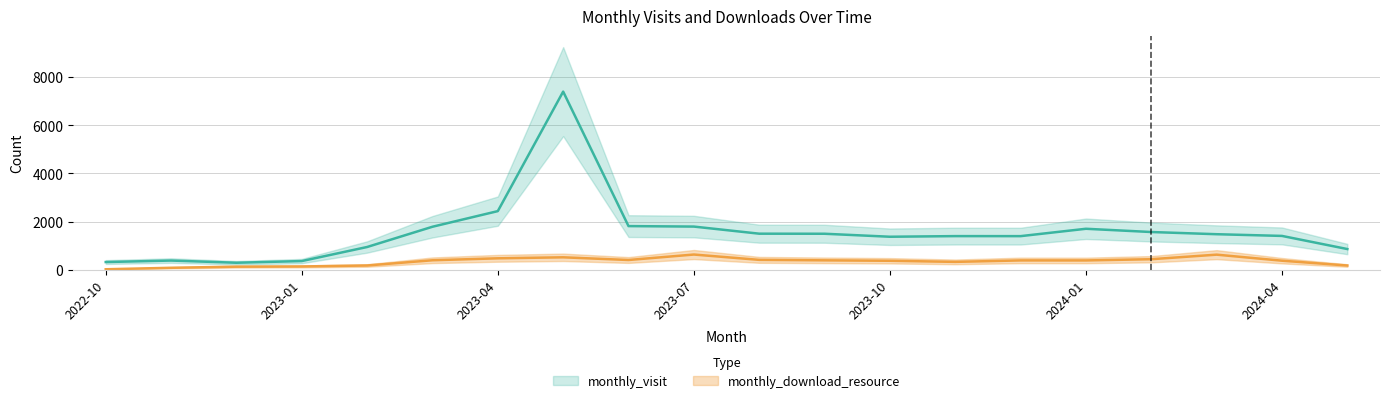

How many distinct data groups are displayed?

2